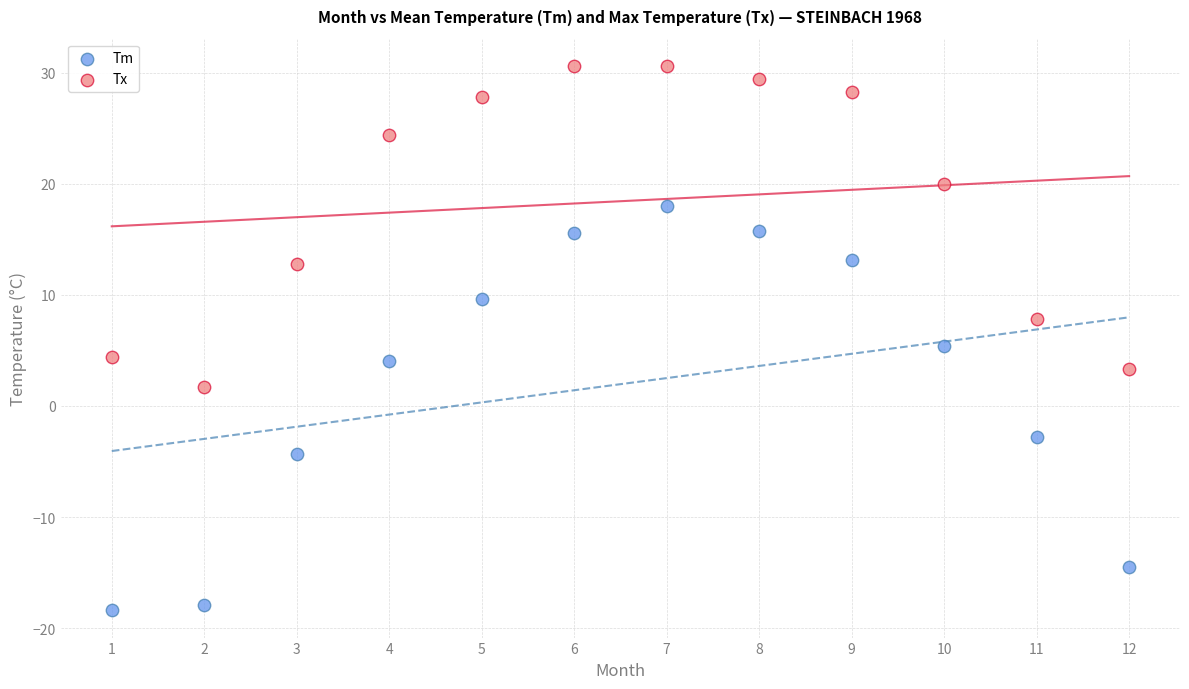

Across all data points, what is the range of X values (max minus min)?

11.0